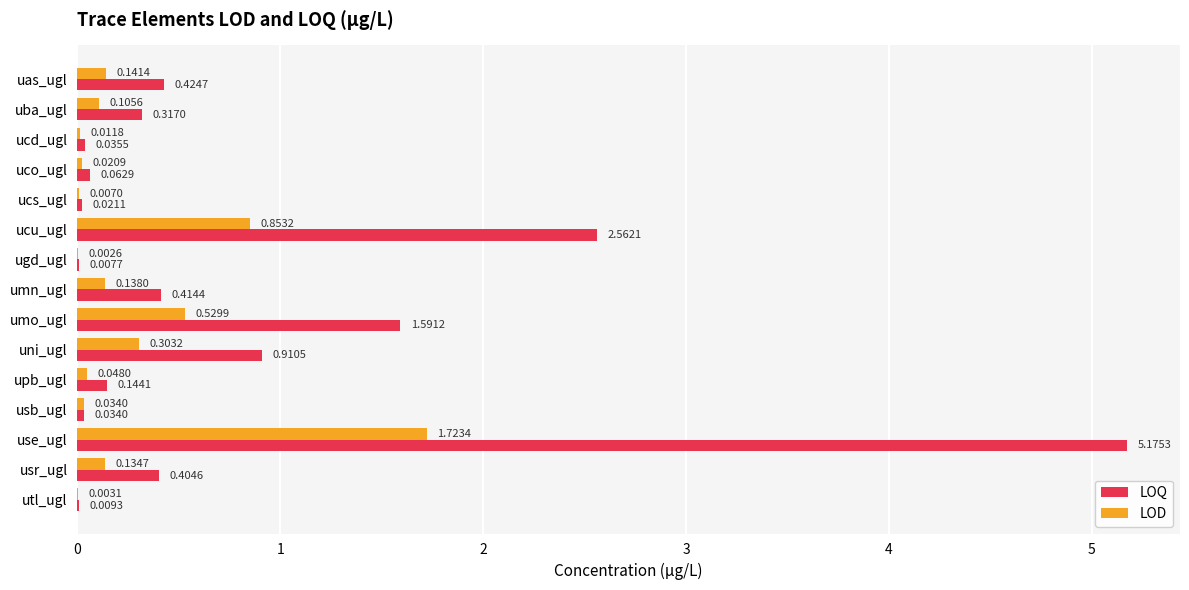

What is the sum of all LOQ values?

12.1